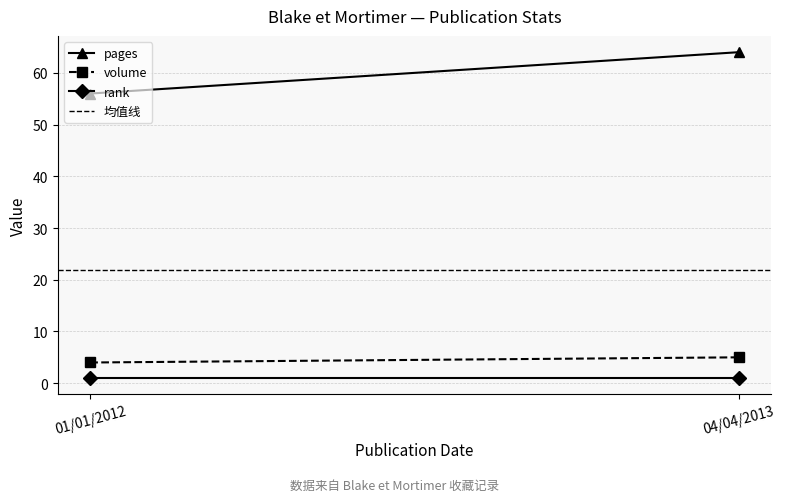

At which label is volume closest to 4?

01/01/2012